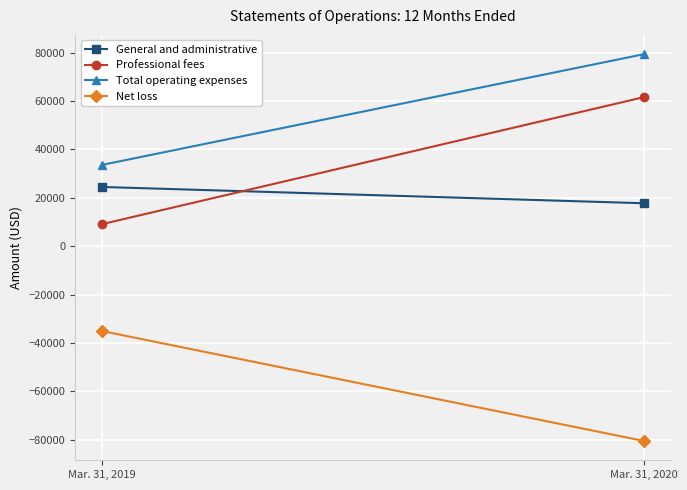

What is the value of the Net loss point at the 2nd from the left?

-80411